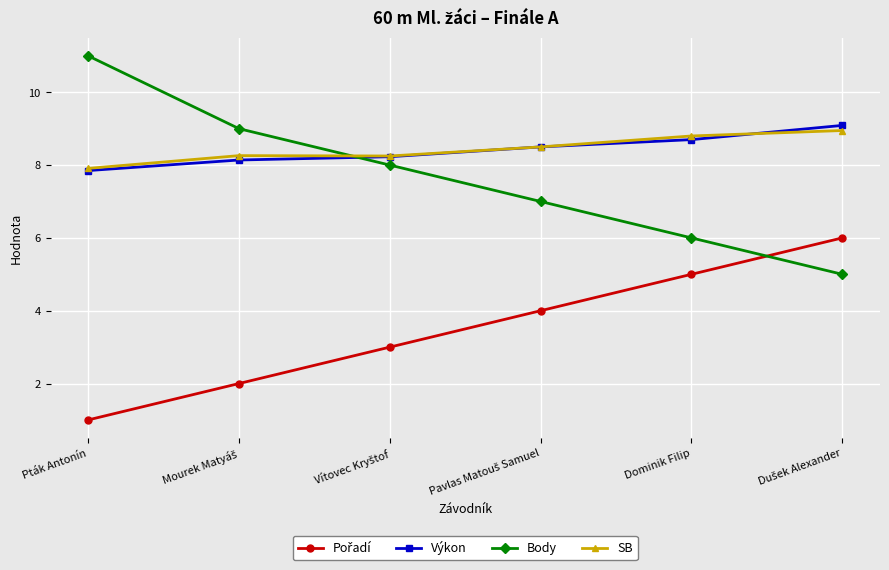

True or false: Body has more than 1 points higher than both neighbors.

False